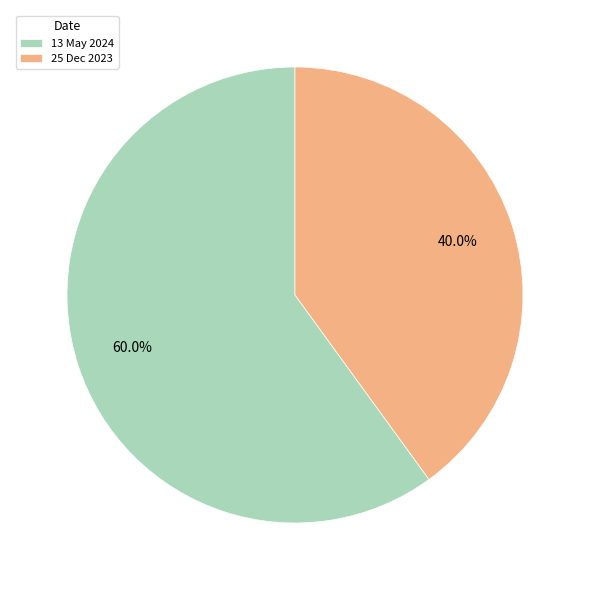

Combined, do 13 May 2024 and 25 Dec 2023 account for over 50%?

Yes